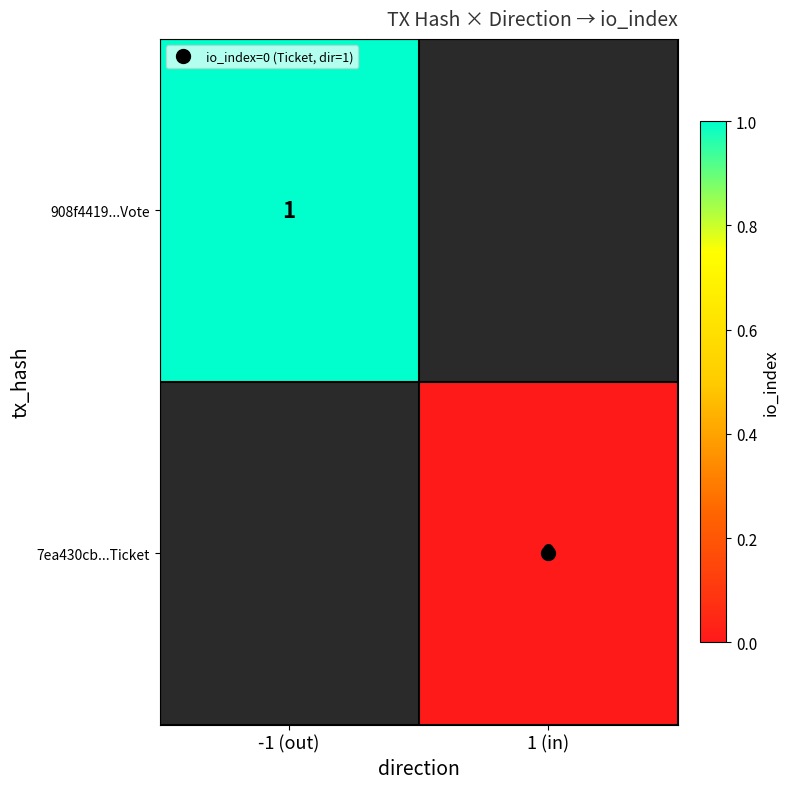

How many categories are shown in the chart?

2